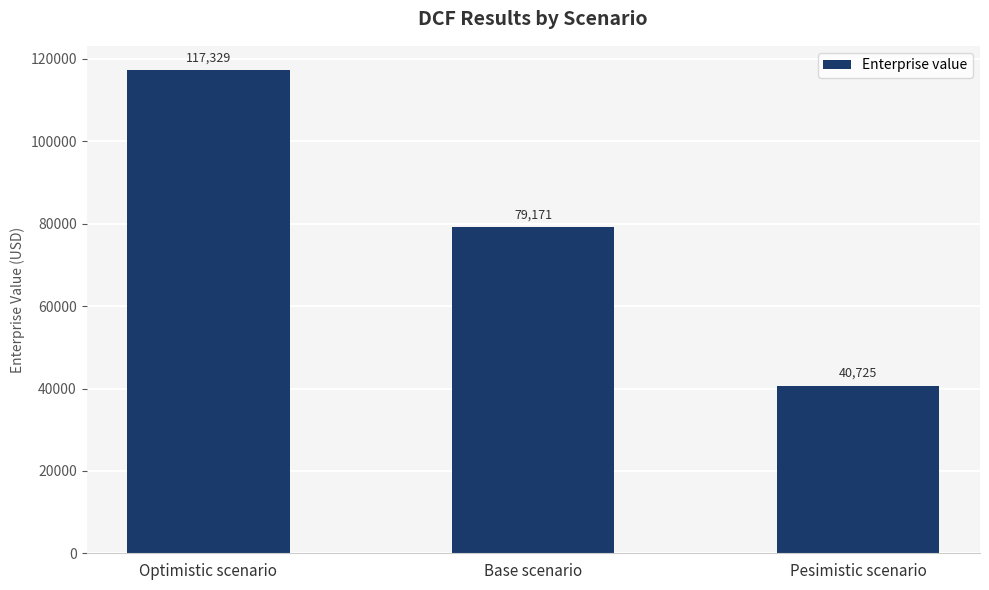

Is it true that the value at Pesimistic scenario is 40725.0?

True